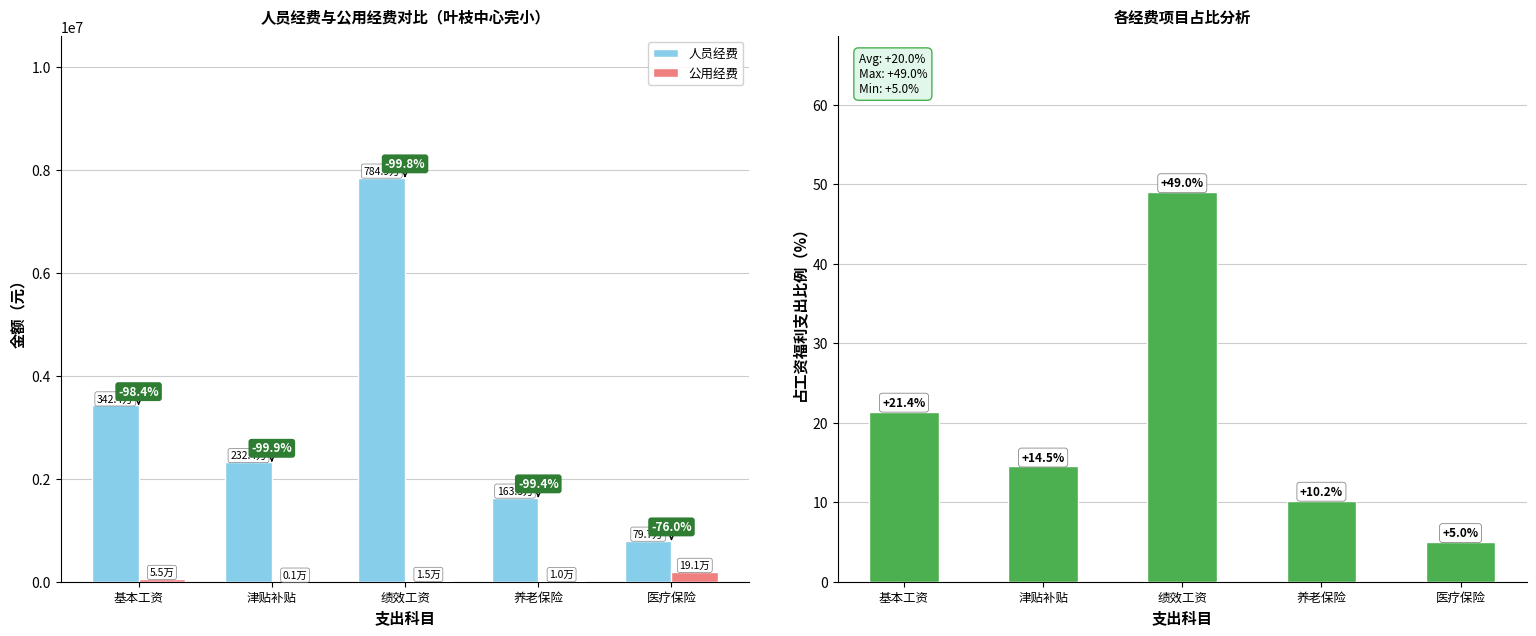

List the labels in order of 各项占工资福利支出比例 value, largest first.

绩效工资, 基本工资, 津贴补贴, 养老保险, 医疗保险